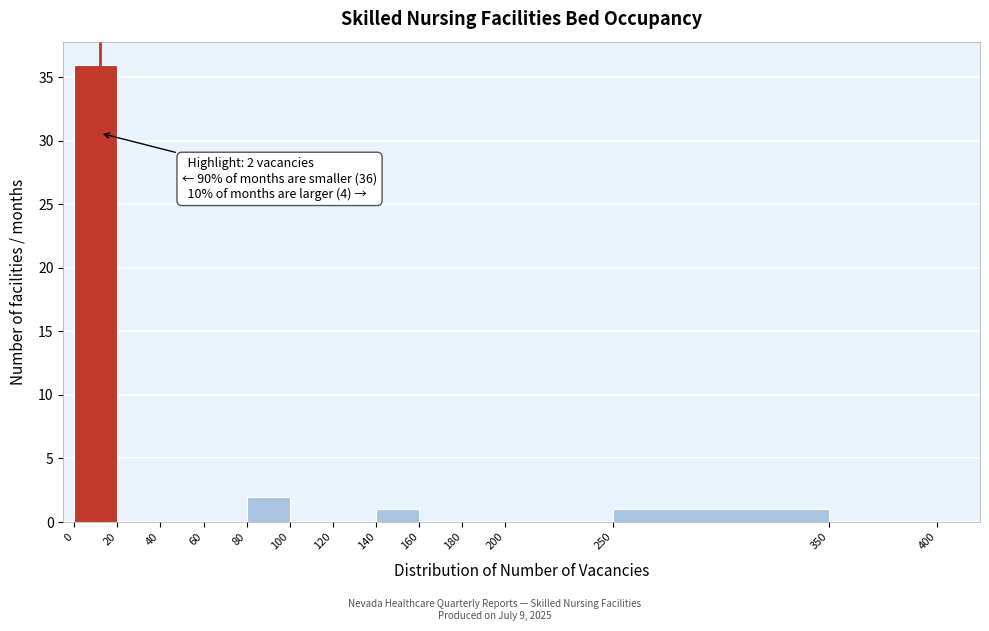

Which range on the x-axis has the tallest bar?

0 to 20